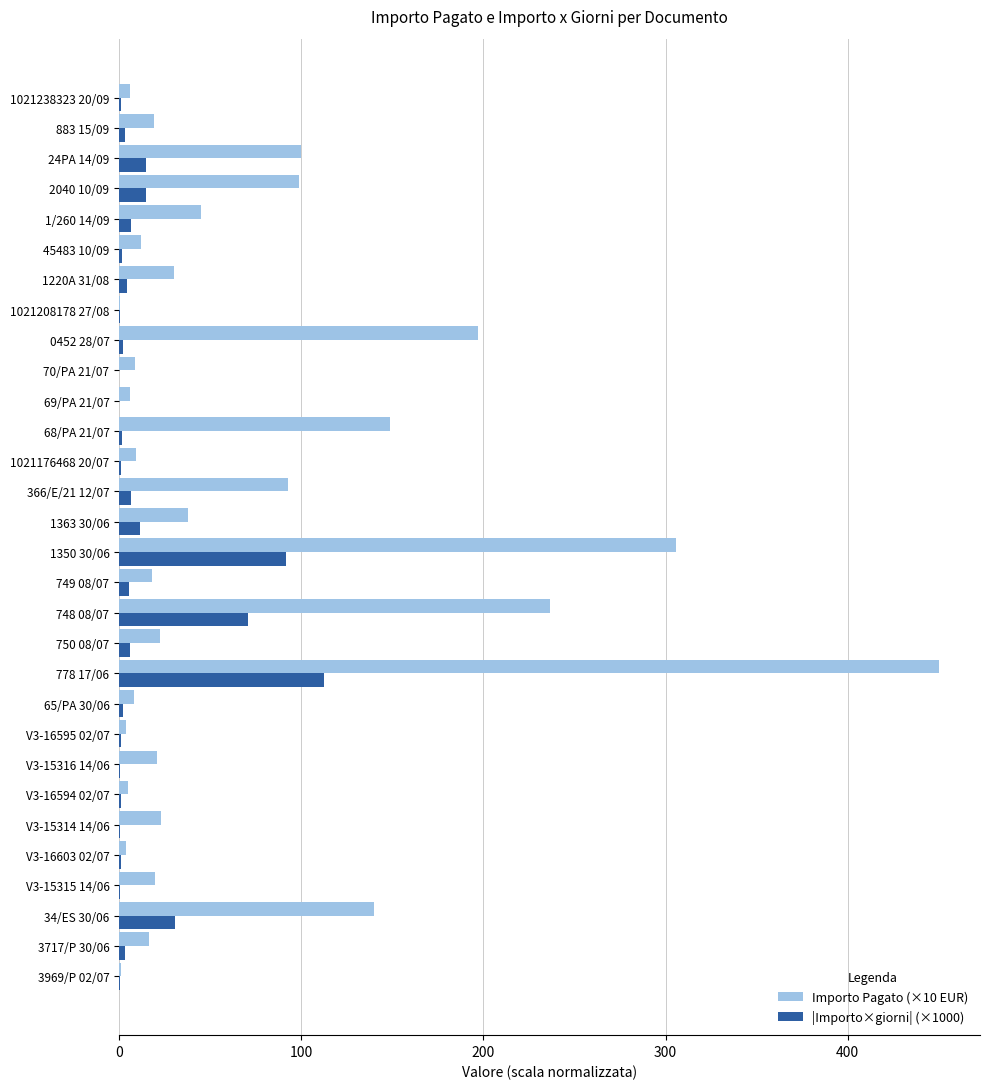

At which category is the sum across all series the highest?

778 17/06